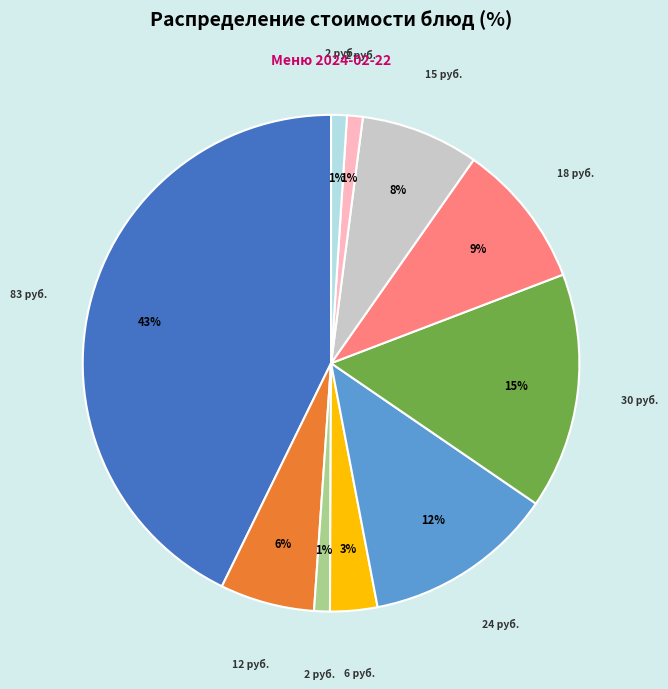

To the nearest percent, what is the average slice percentage?

10%